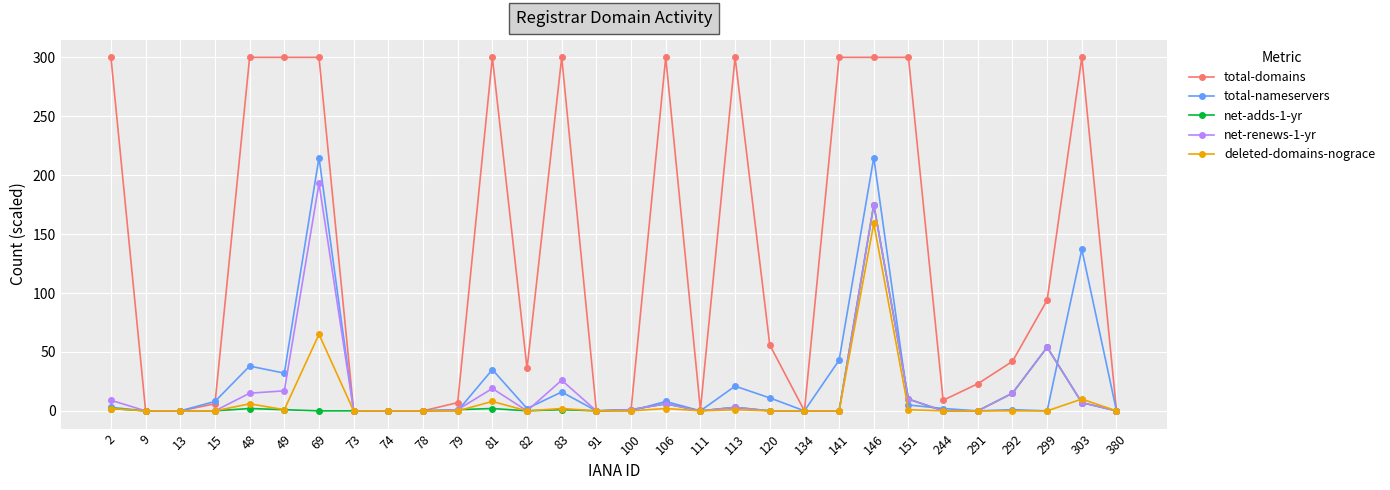

What is the highest value of the total-domains series?

300